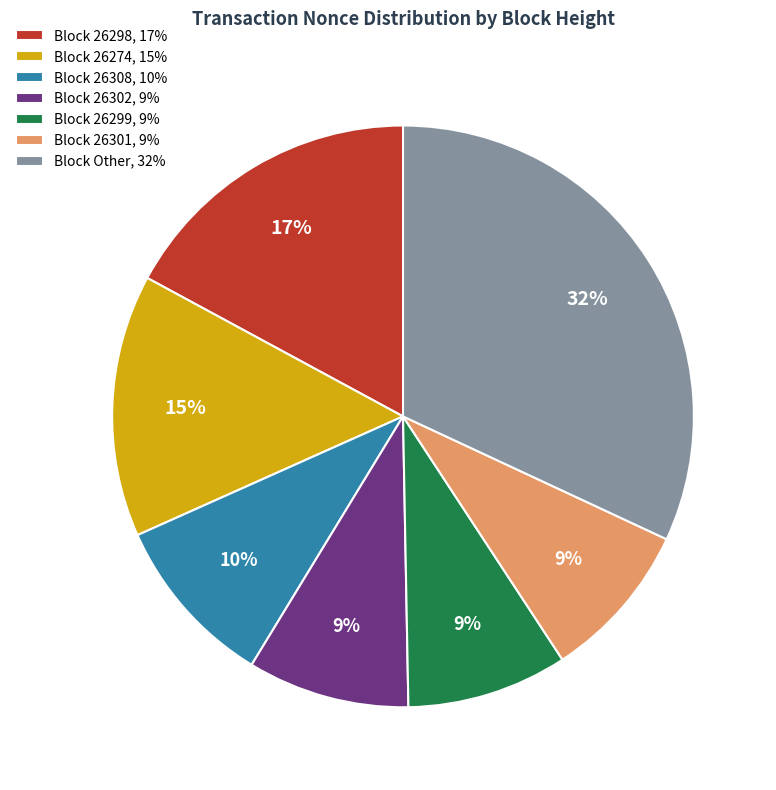

To the nearest percent, what is the combined percentage of Block 26299, 9% and Block 26301, 9%?

18%